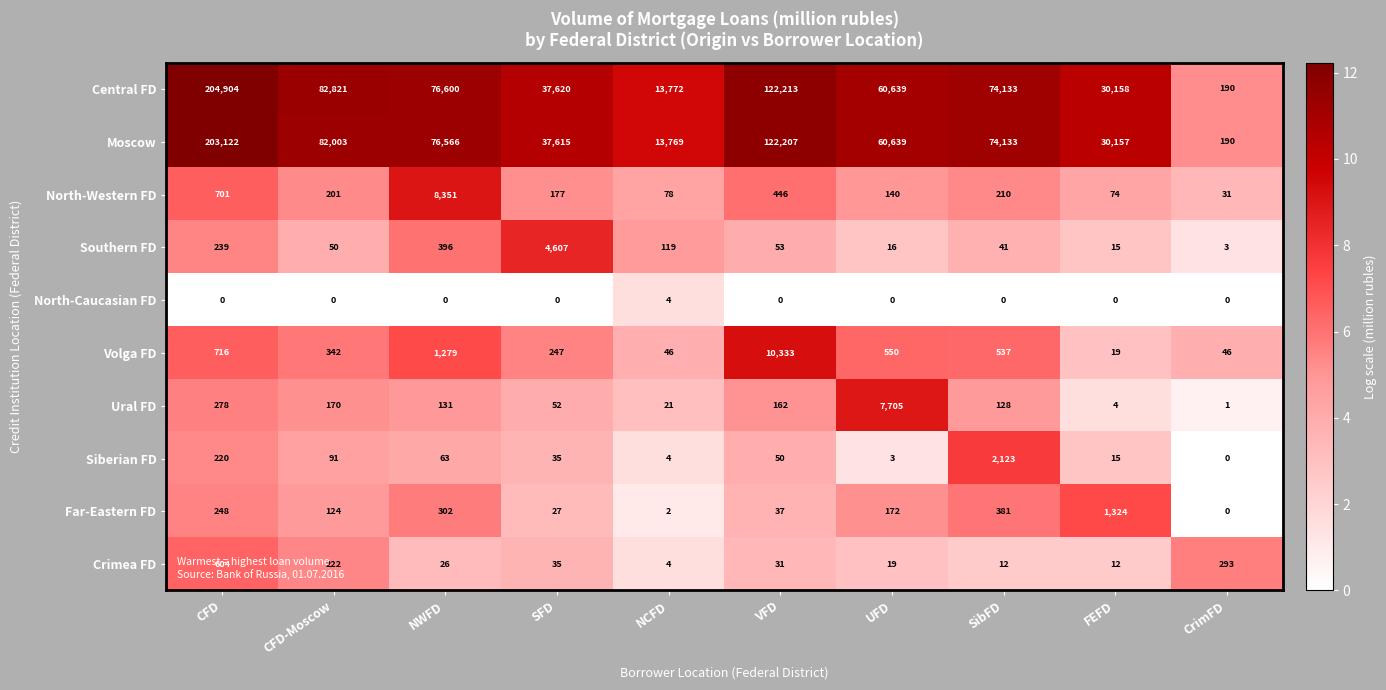

Is it true that Volga FD equals 716 at CFD?

True